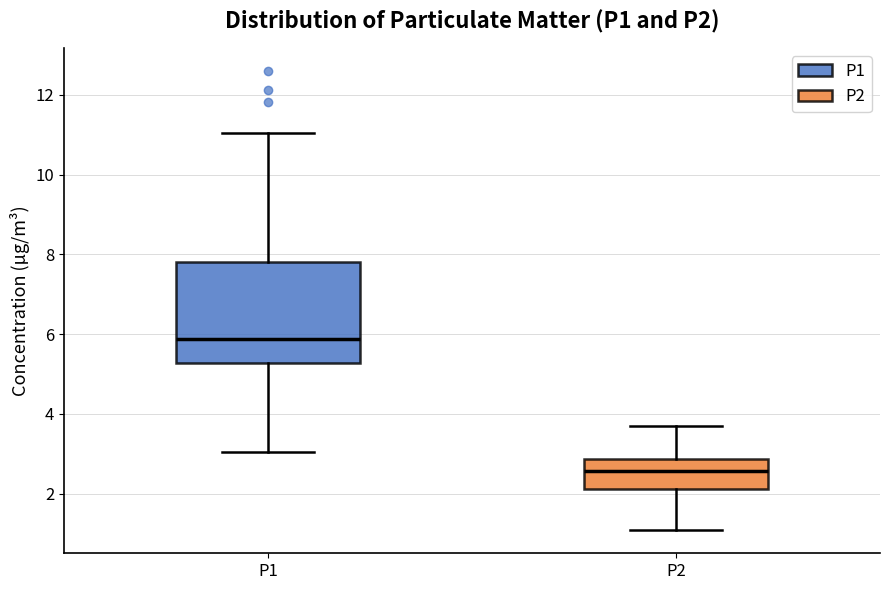

Which box has the highest median line?

P1